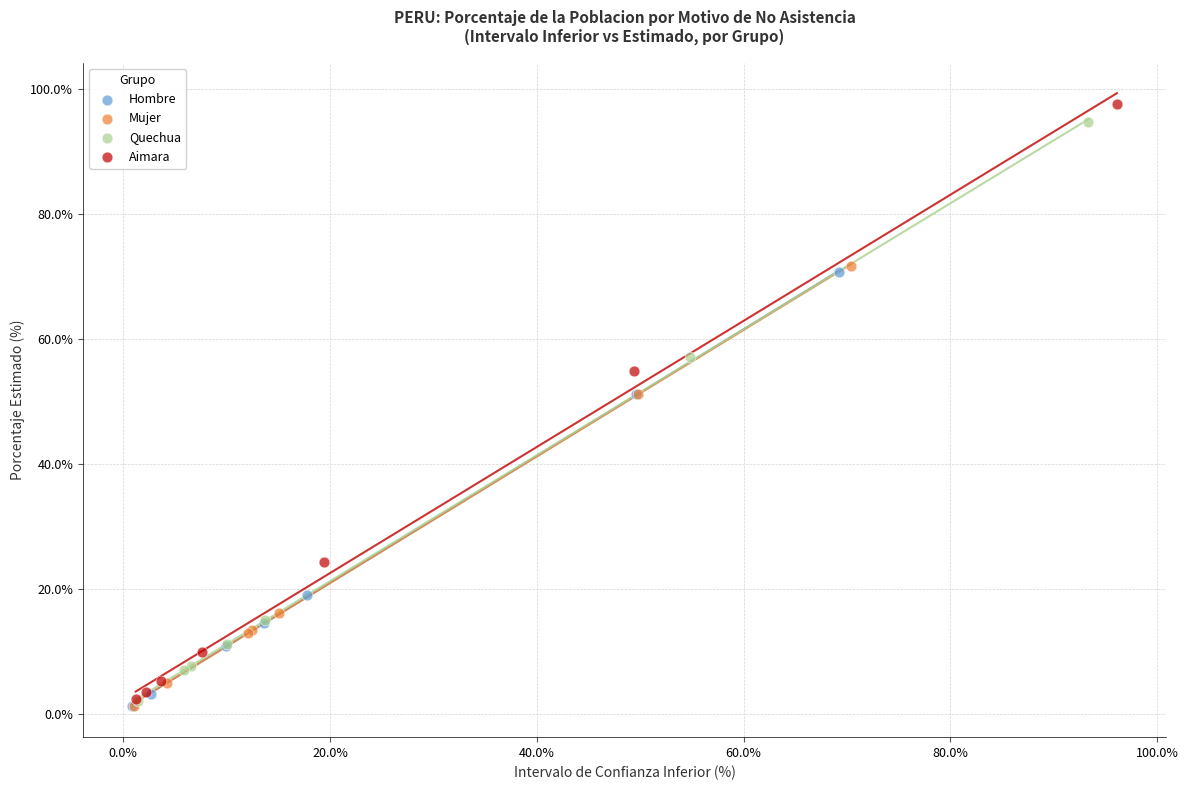

Which series contains the highest Y value?

Aimara